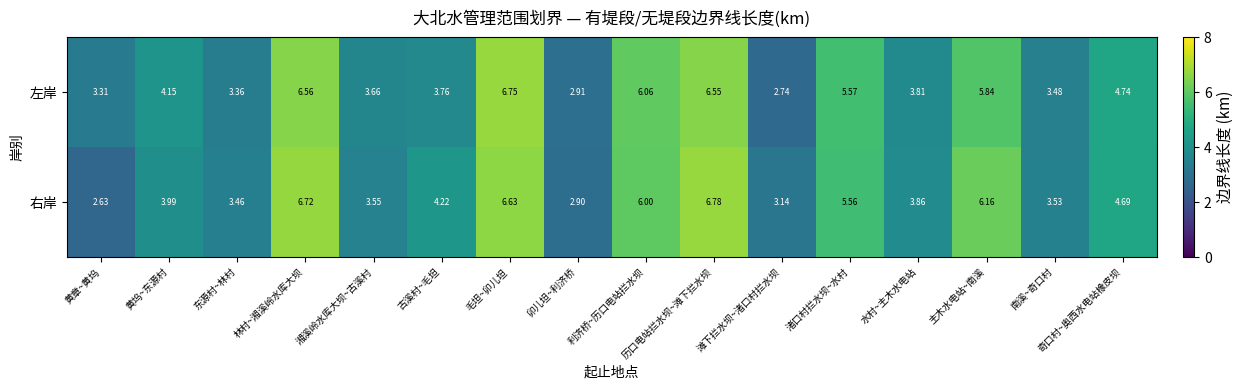

List the series in order of their peak value, lowest first.

左岸, 右岸